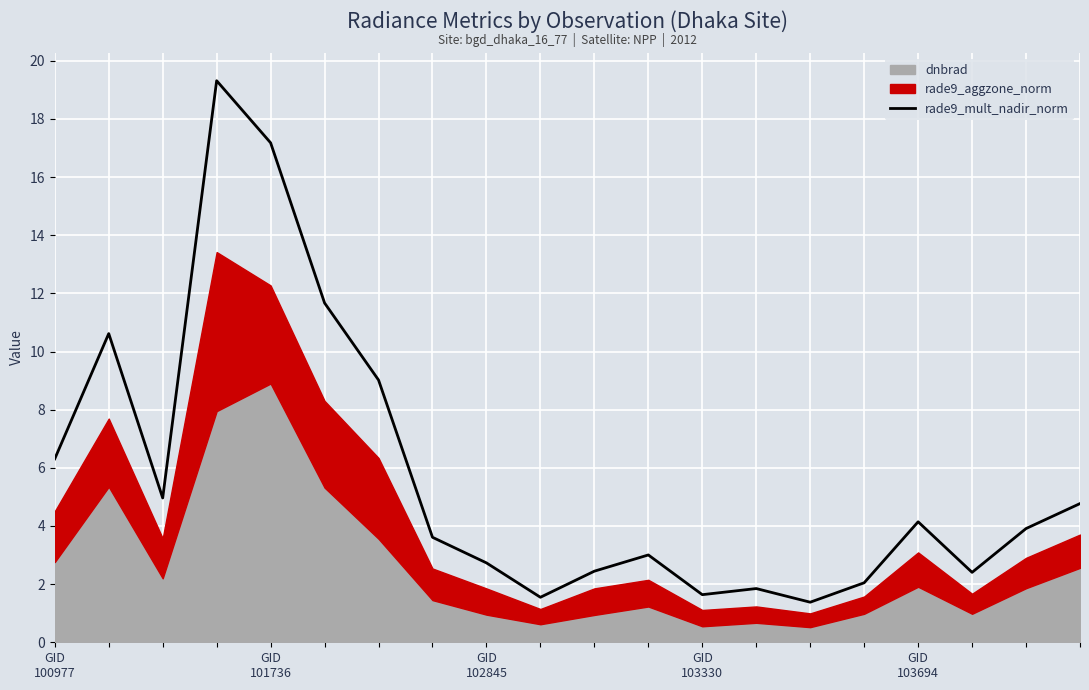

What is the maximum value for rade9_mult_nadir_norm?

19.3